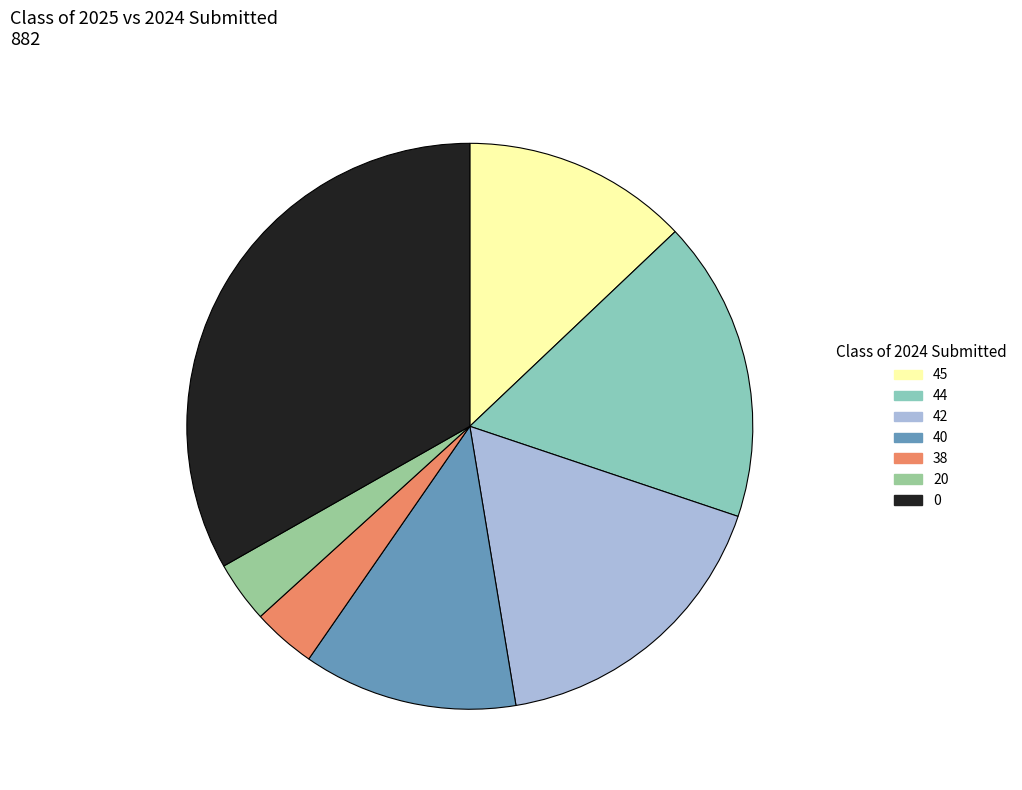

How many slices are in this pie chart?

7